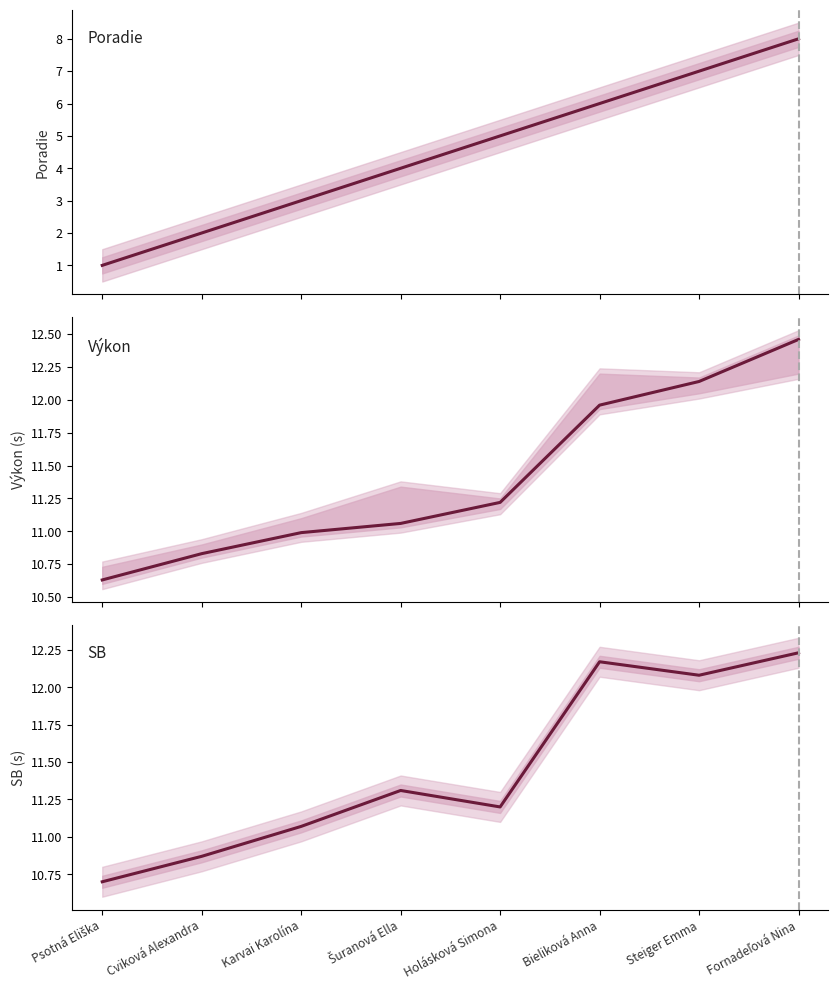

What position from the right is Šuranová Ella?

5